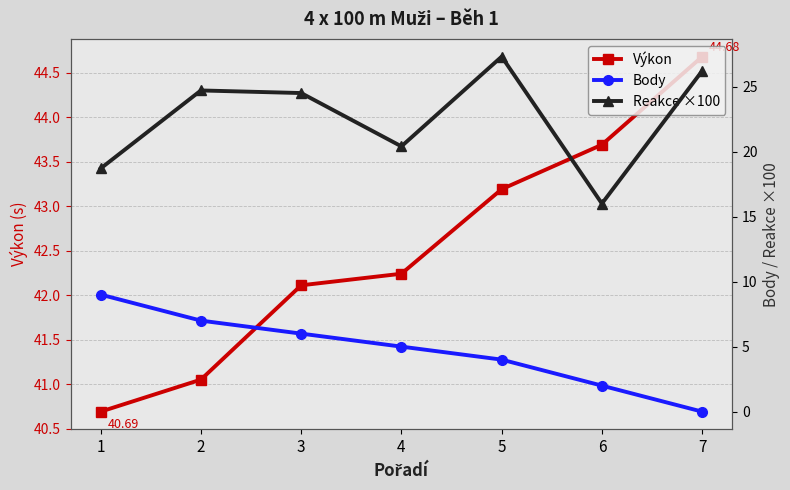

True or false: Reakce ×100 and Body intersect in this chart.

False